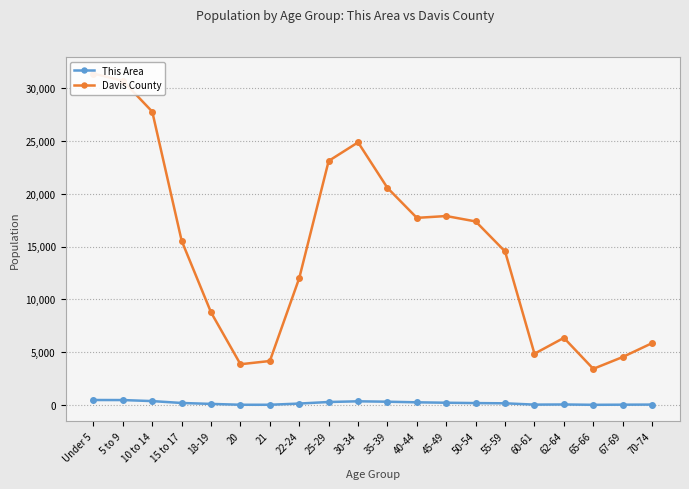

What position from the right is 45-49?

8